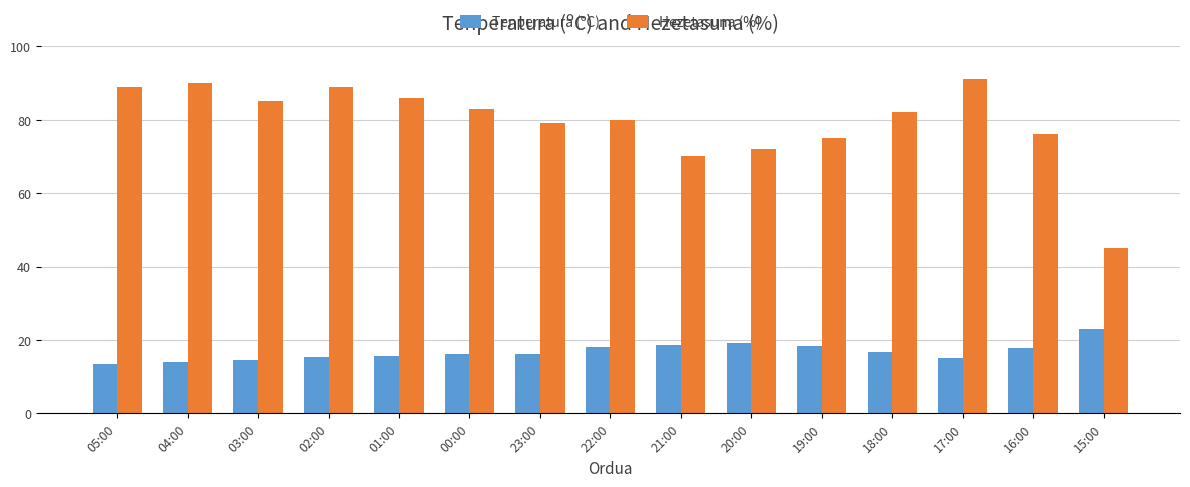

What are all the series names shown in the legend?

Tenperatura (ºC), Hezetasuna (%)